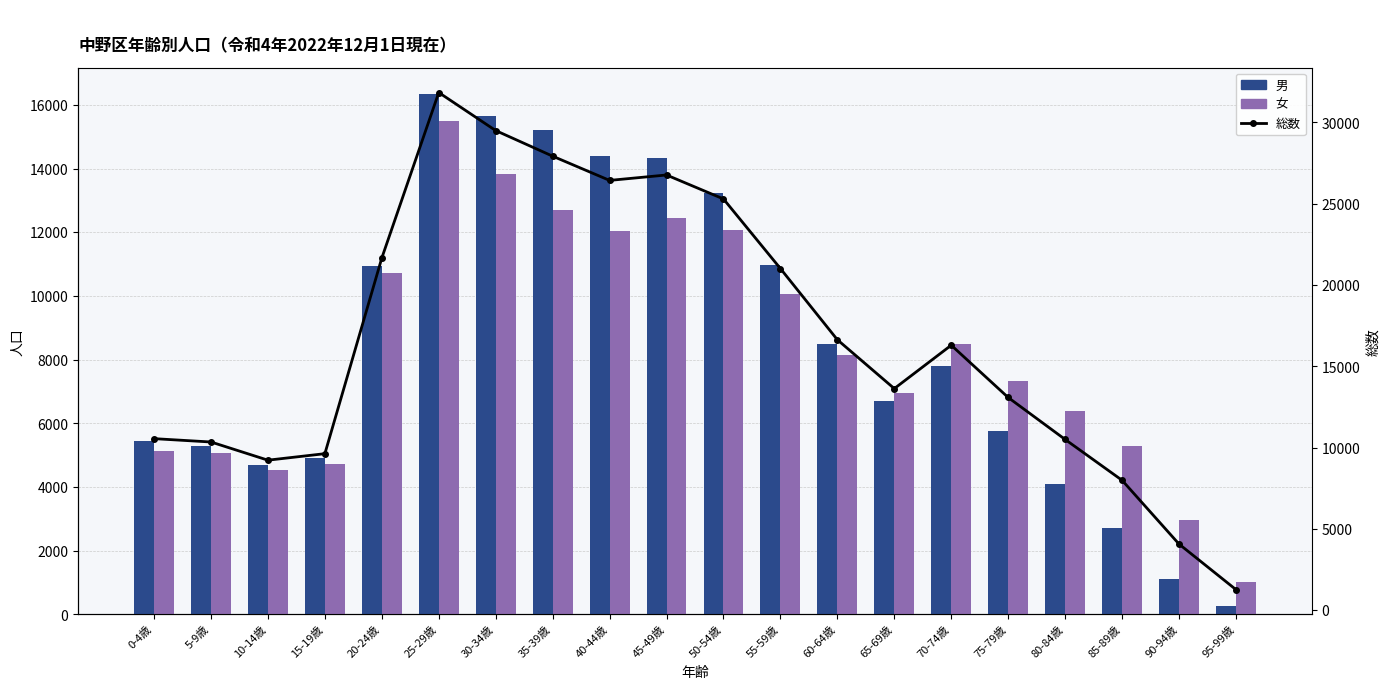

At which label is 男 closest to 8310?

60-64歳